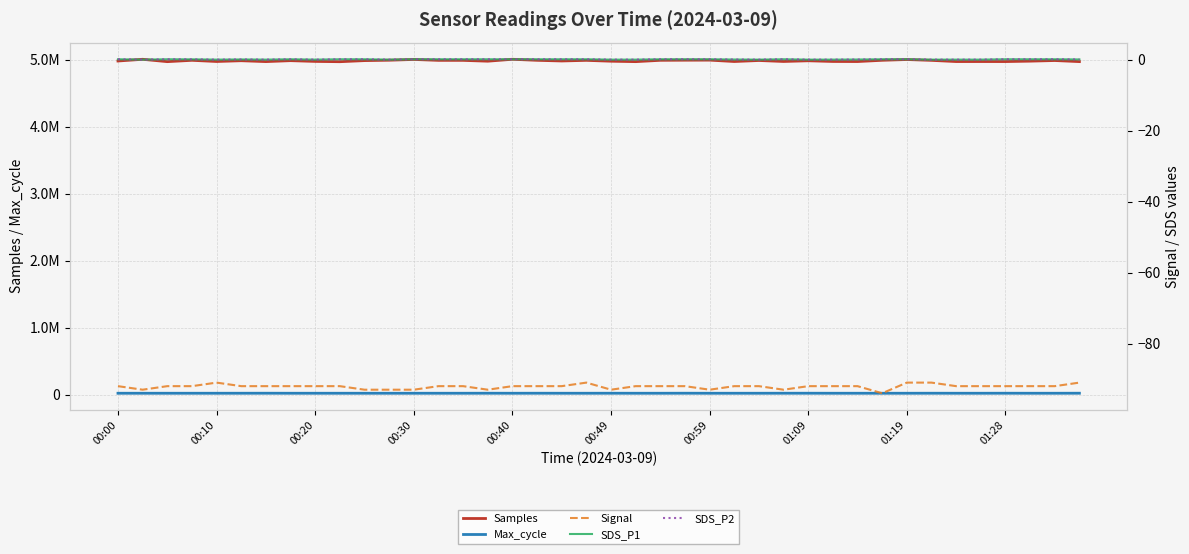

Count the number of data series in this chart.

5